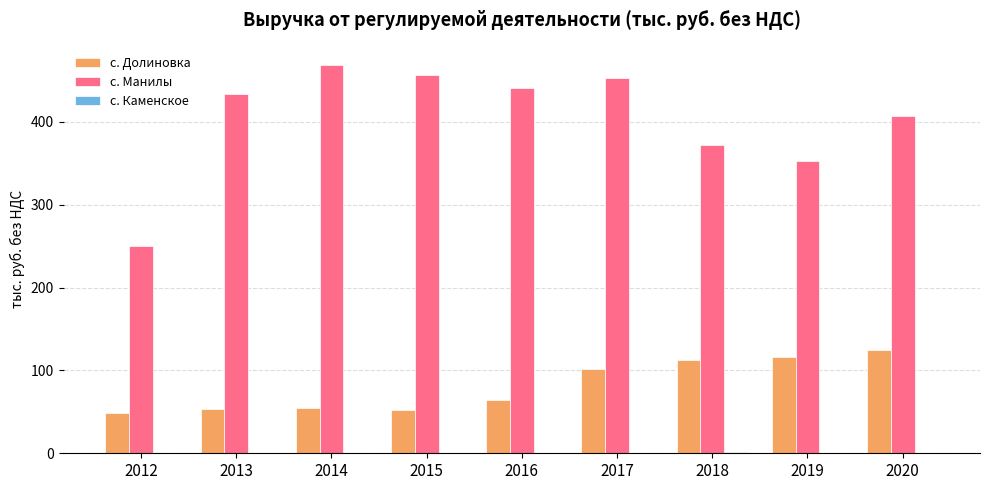

What is the highest value of the с. Долиновка series?

125.0